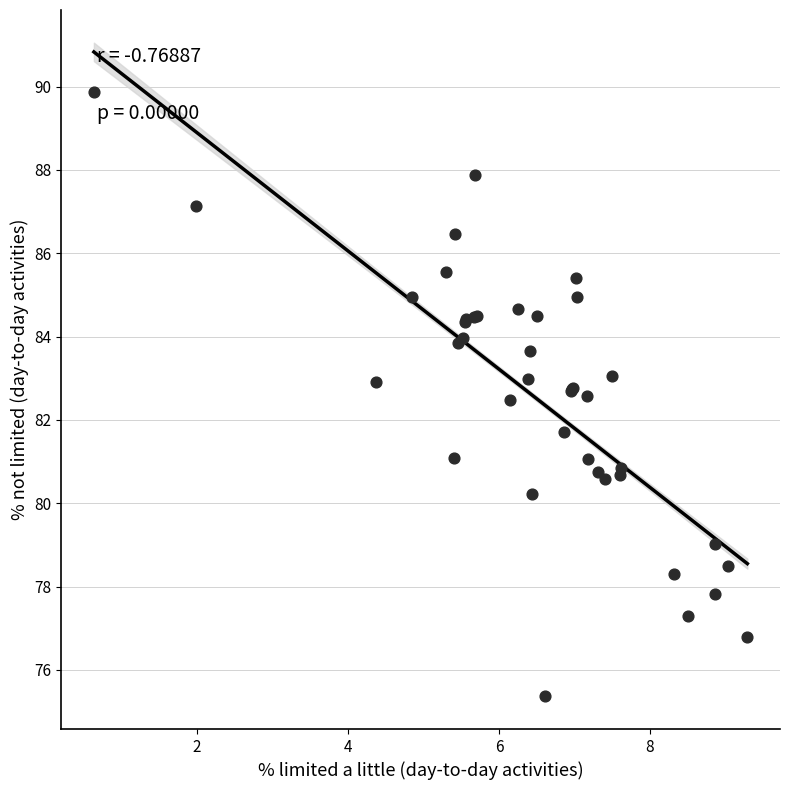

What Y value in the scatter plot is closest to 82?

81.7